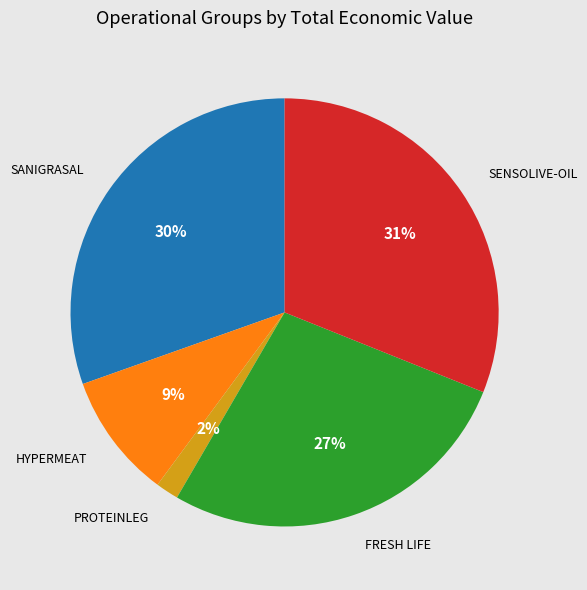

To the nearest percent, what is the average slice percentage?

20%